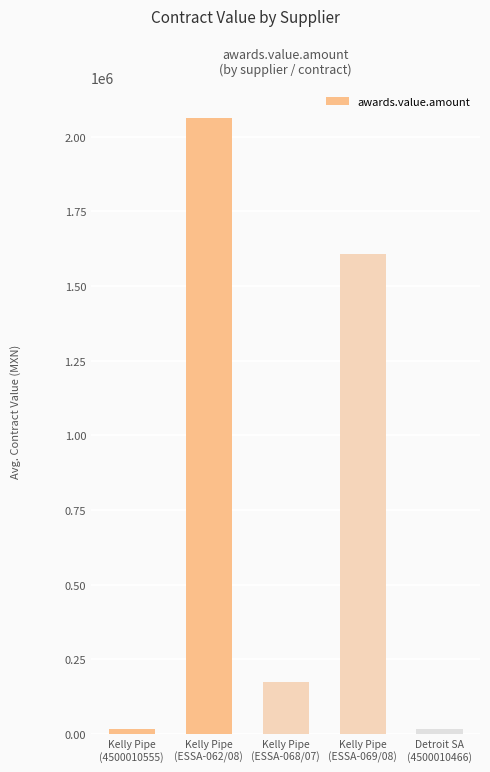

How many values are below 174983?

2